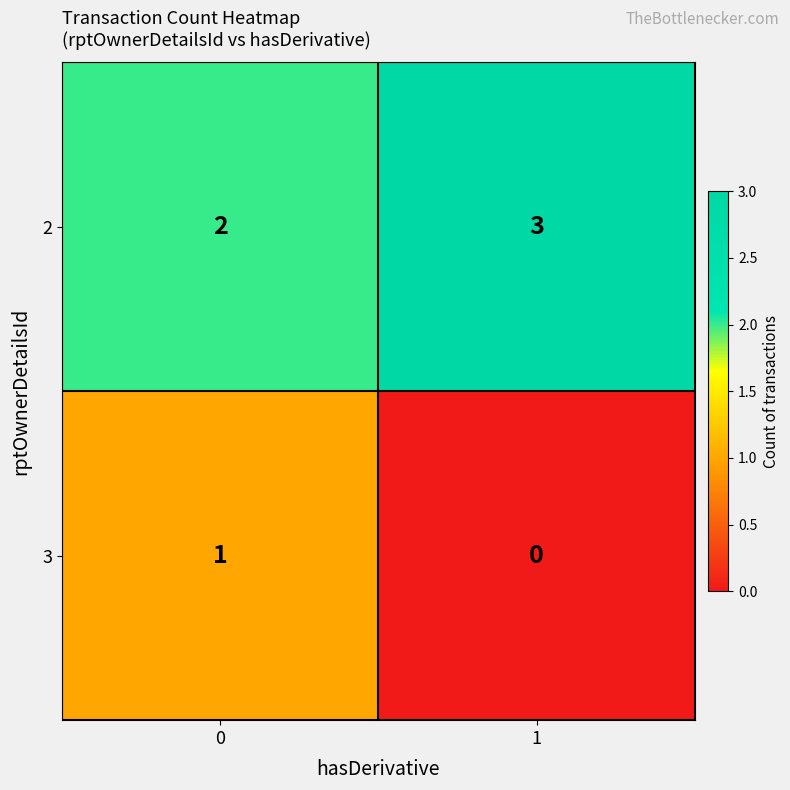

What is the maximum value shown in the chart?

3